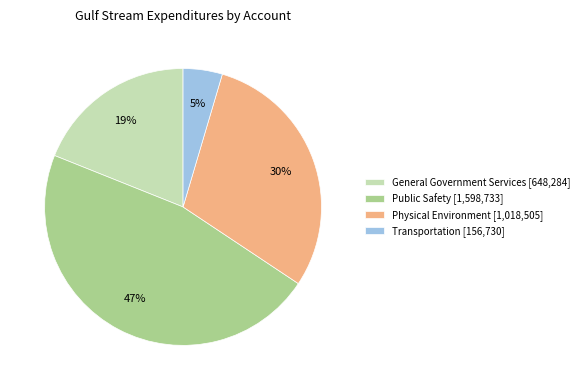

Count the number of slices in the pie.

4